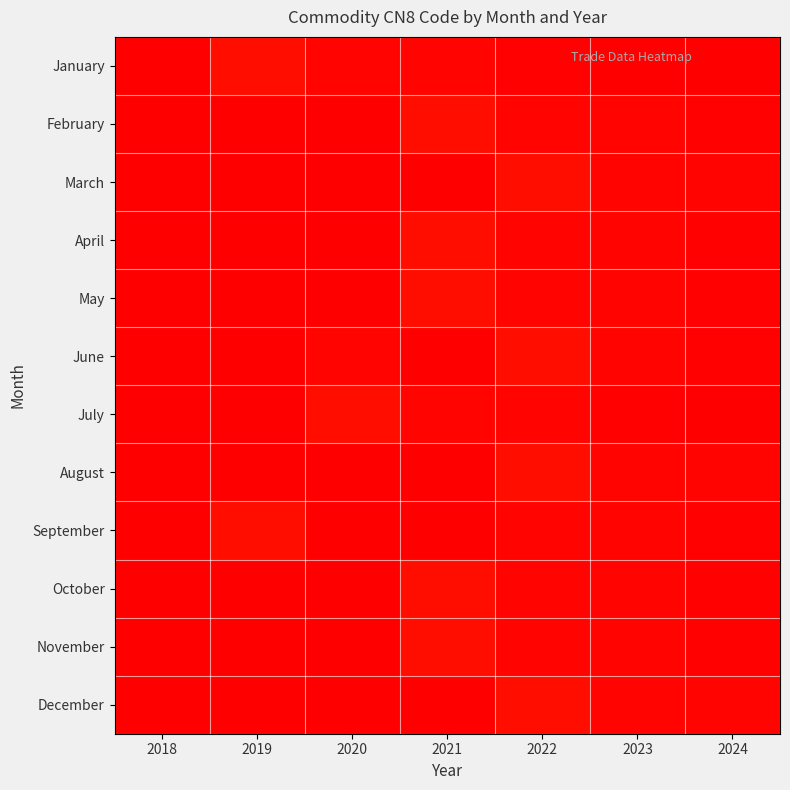

Reading right to left, list all the values displayed in this chart.

January: 2024=1.0	2023=1.0	2022=1.0	2021=1.0	2020=1.0	2019=1.0	2018=0.0
February: 2024=1.0	2023=1.0	2022=1.0	2021=1.0	2020=0.0	2019=1.0	2018=1.0
March: 2024=1.0	2023=1.0	2022=1.0	2021=0.0	2020=1.0	2019=1.0	2018=1.0
April: 2024=1.0	2023=1.0	2022=1.0	2021=1.0	2020=0.0	2019=1.0	2018=1.0
May: 2024=1.0	2023=1.0	2022=1.0	2021=1.0	2020=0.0	2019=1.0	2018=1.0
June: 2024=1.0	2023=1.0	2022=1.0	2021=0.0	2020=1.0	2019=1.0	2018=1.0
July: 2024=1.0	2023=1.0	2022=1.0	2021=1.0	2020=1.0	2019=0.0	2018=1.0
August: 2024=1.0	2023=1.0	2022=1.0	2021=0.0	2020=1.0	2019=1.0	2018=1.0
September: 2024=1.0	2023=1.0	2022=1.0	2021=0.0	2020=1.0	2019=1.0	2018=1.0
October: 2024=1.0	2023=1.0	2022=1.0	2021=1.0	2020=1.0	2019=1.0	2018=0.0
November: 2024=1.0	2023=1.0	2022=1.0	2021=1.0	2020=0.0	2019=1.0	2018=1.0
December: 2024=1.0	2023=1.0	2022=1.0	2021=0.0	2020=1.0	2019=1.0	2018=1.0